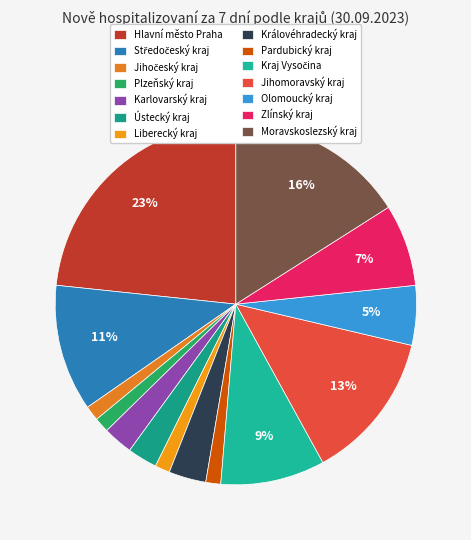

What percentage is the Kraj Vysočina slice, to the nearest percent?

9%